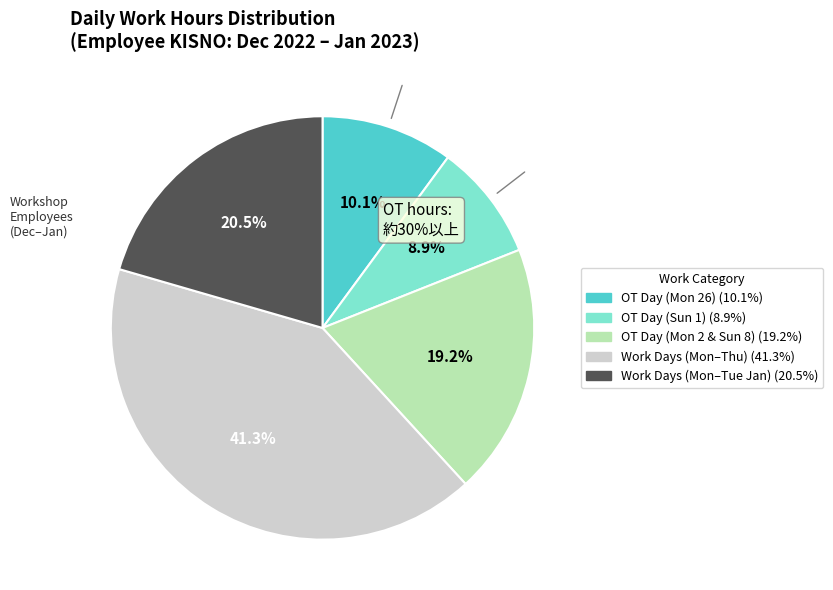

Does any single category account for the majority?

No